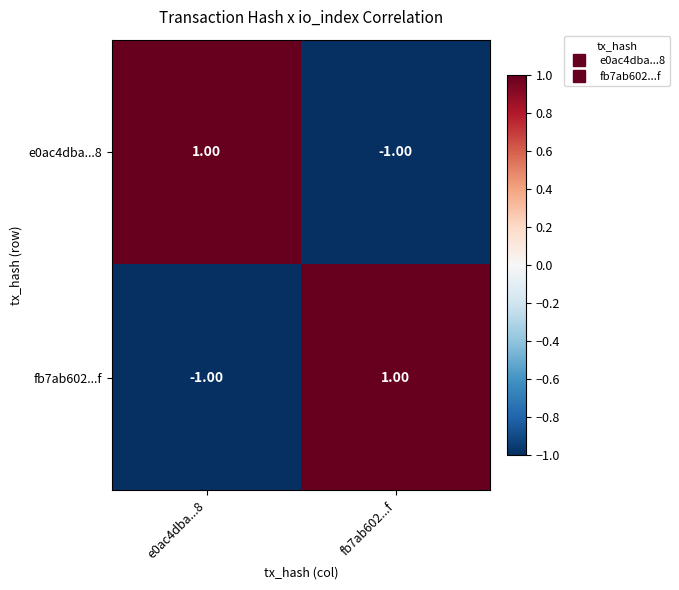

How many positive values does the e0ac4dba...8 series have?

1